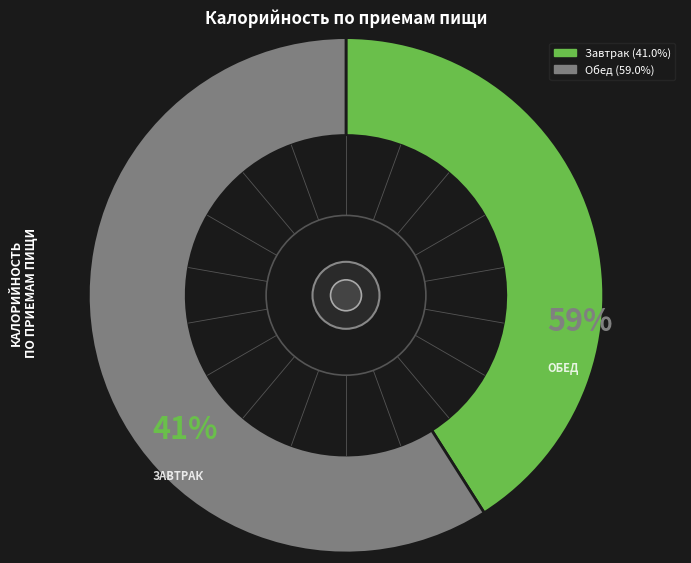

True or false: Обед accounts for 72% of the total.

False